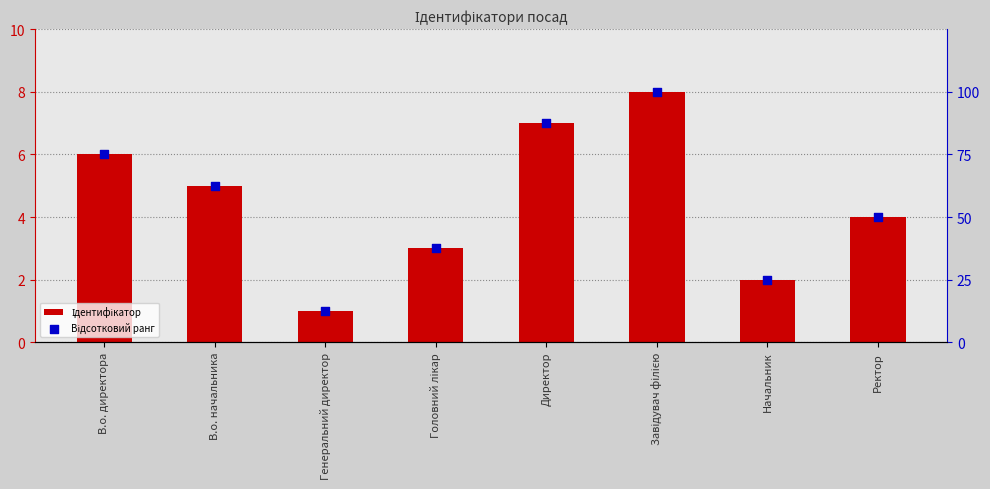

Which series contains the lowest Y value?

Ідентифікатор